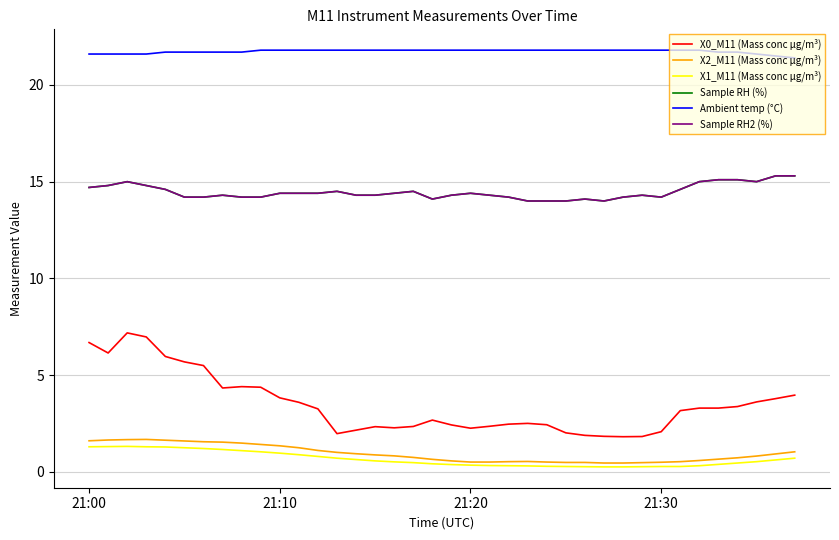

True or false: X1_M11 (Mass conc μg/m³) has more than 0 interior local peaks.

True